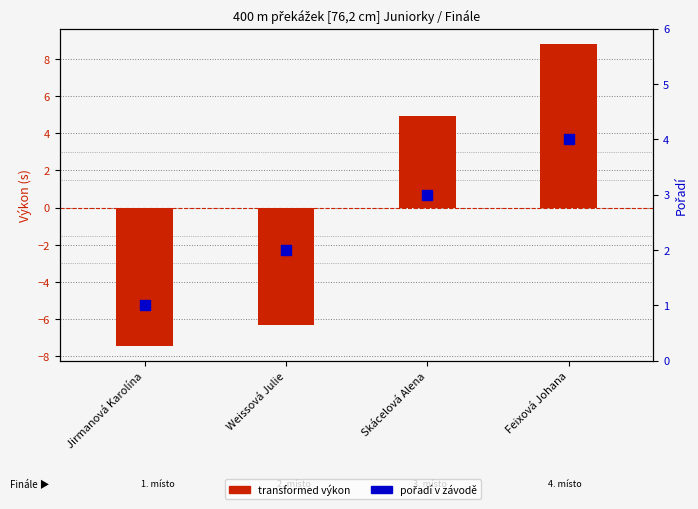

Which series reaches the maximum Y coordinate?

transformed výkon